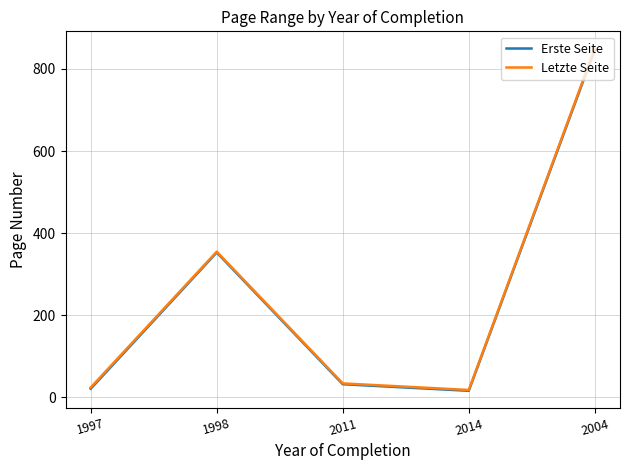

Is it true that Erste Seite equals 236 at 1998?

False